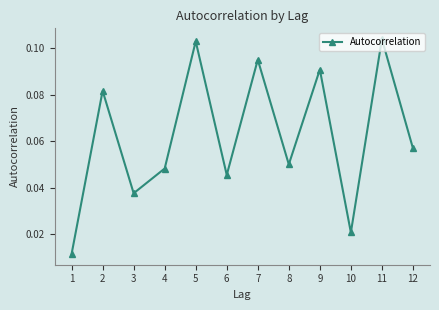

What is the sum of all values?

0.7